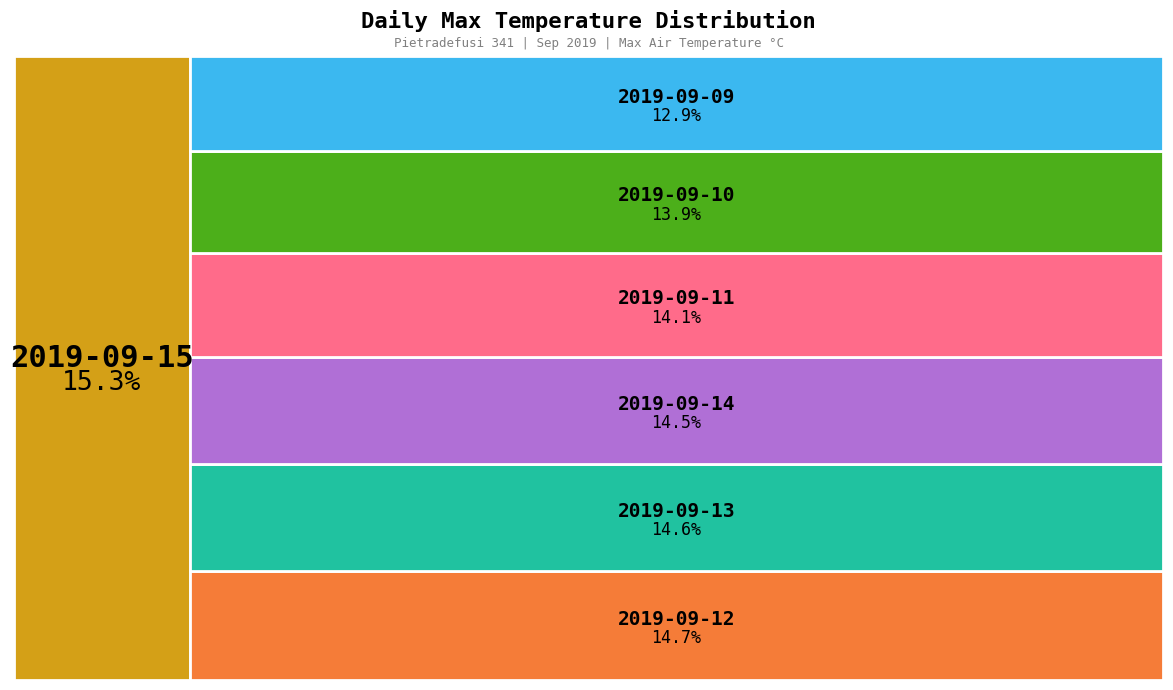

To the nearest percent, what is the combined percentage of 2019-09-14 and 2019-09-11?

29%